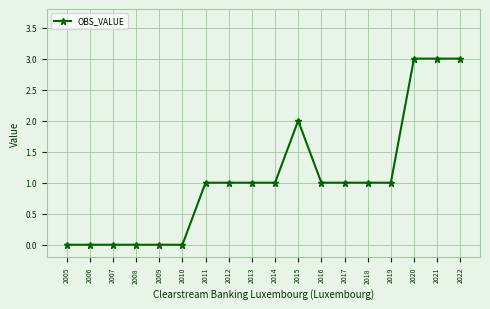

What is the sum of all values?

19